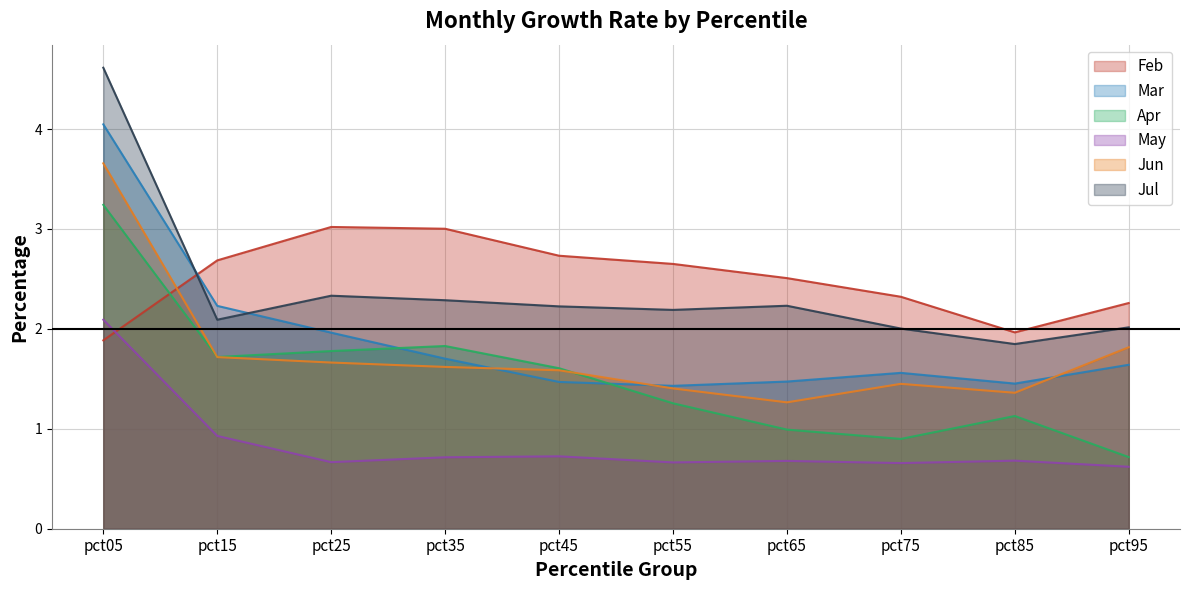

True or false: Mar and Jun cross at least once.

True